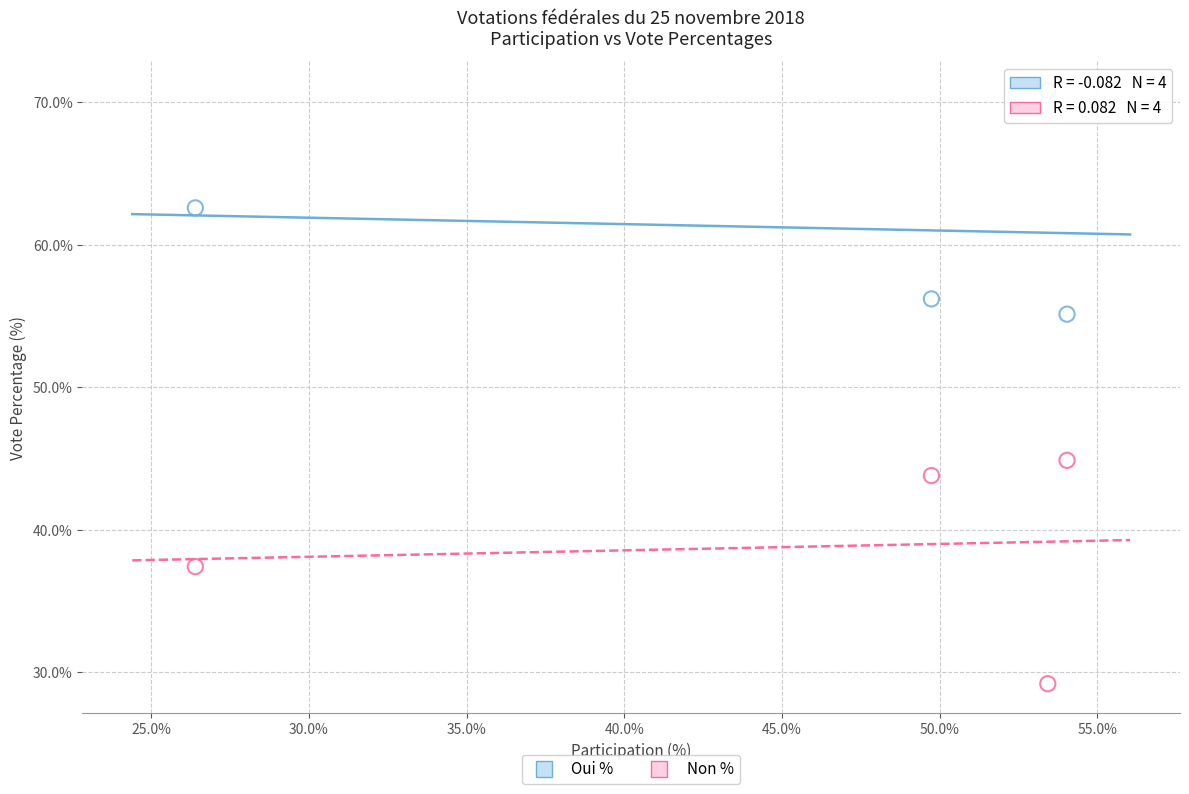

Which series reaches the maximum Y coordinate?

Oui %